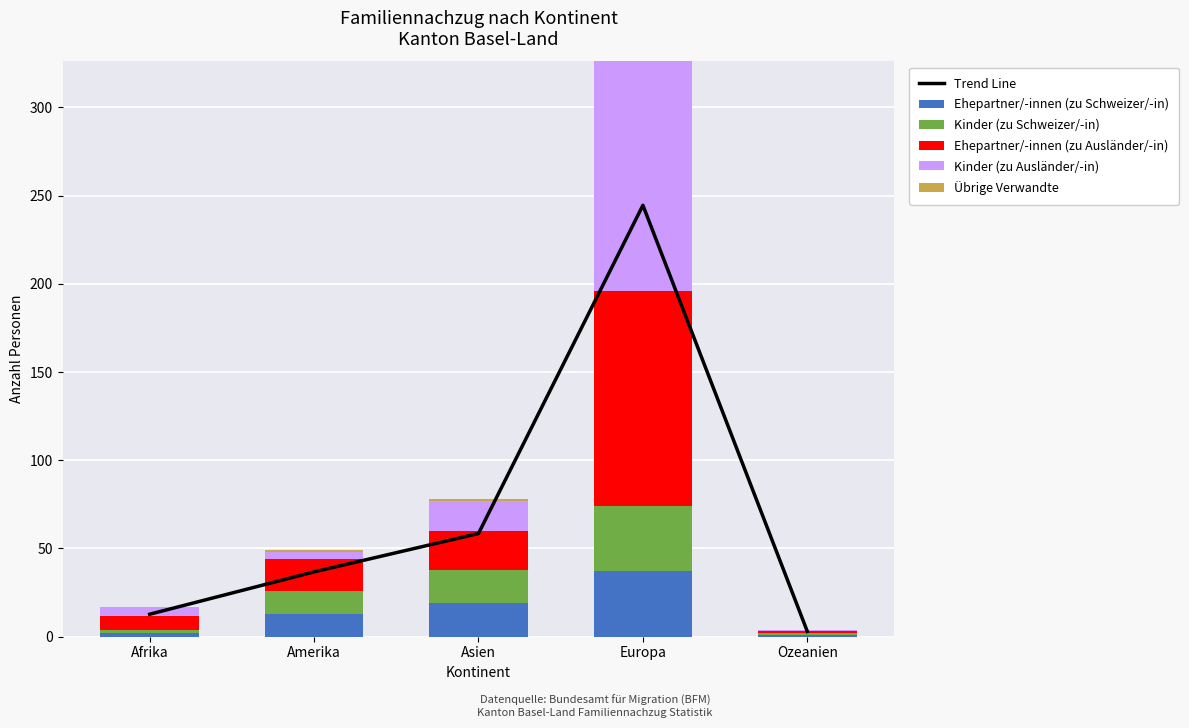

What is the sum of the Ehepartner/-innen (zu Ausländer/-in) values at Europa and Afrika?

130.0